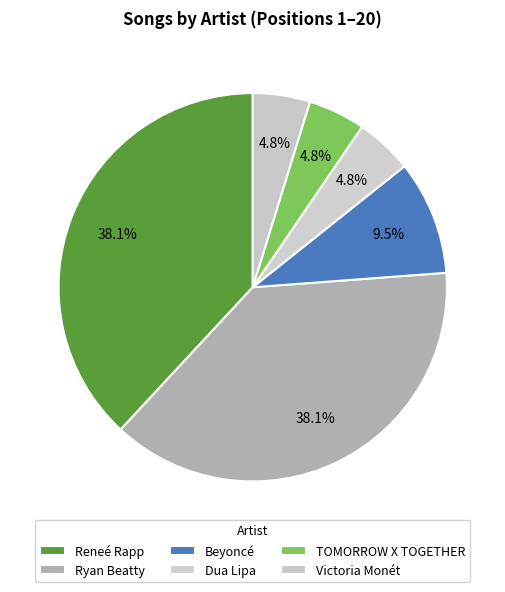

How many slices are in this pie chart?

6